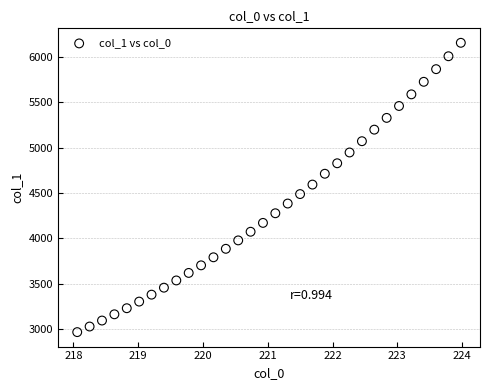

What is the range of X values (max minus min)?

5.9